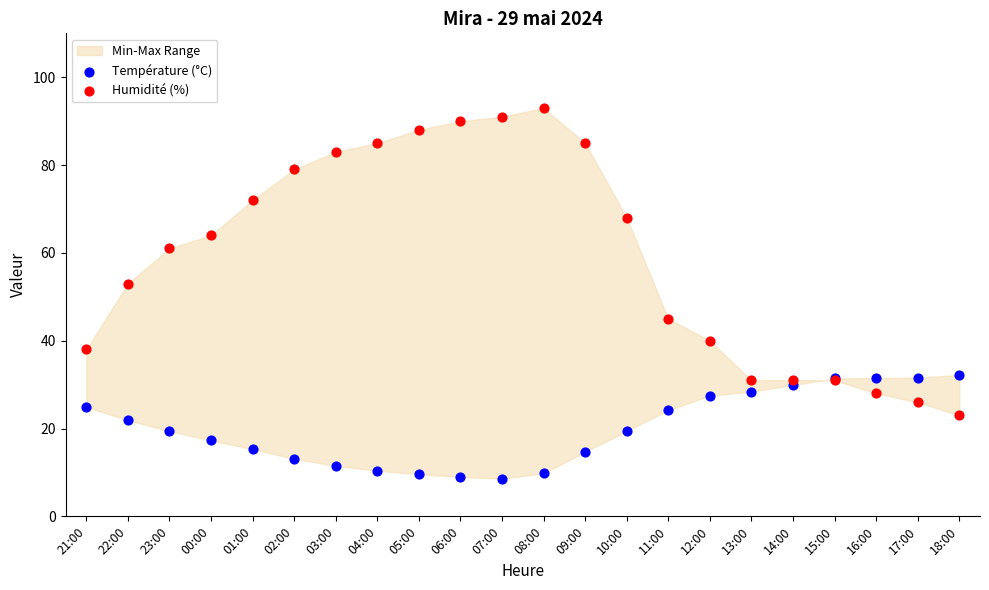

Across all series, what Y value is closest to 50?

53.0